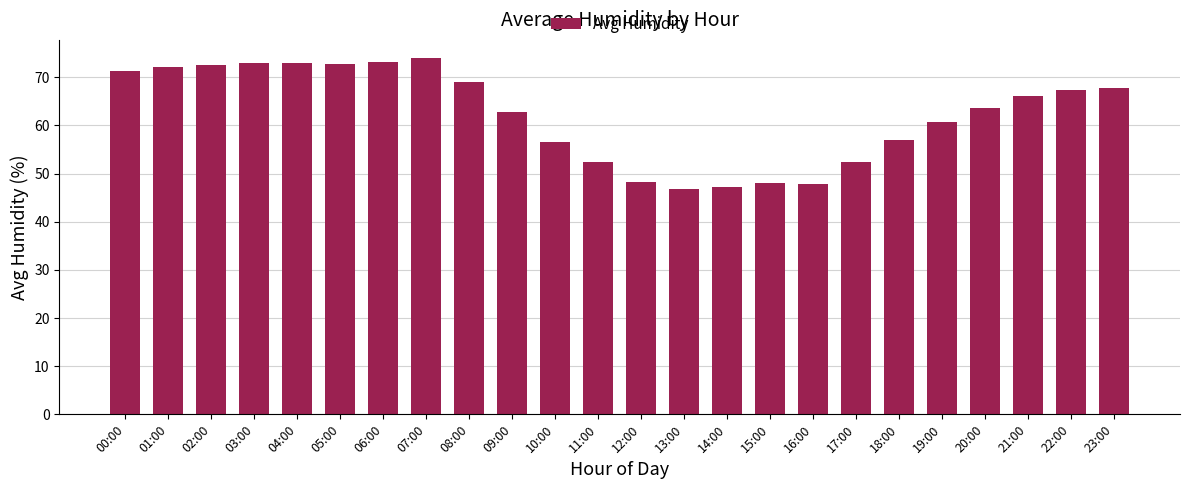

The value at 16:00 is 21.1. True or false?

False